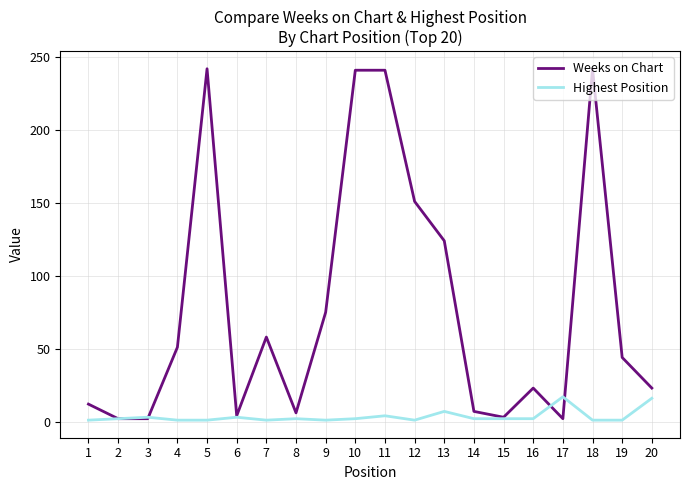

Which series has the largest total across all categories?

Weeks on Chart